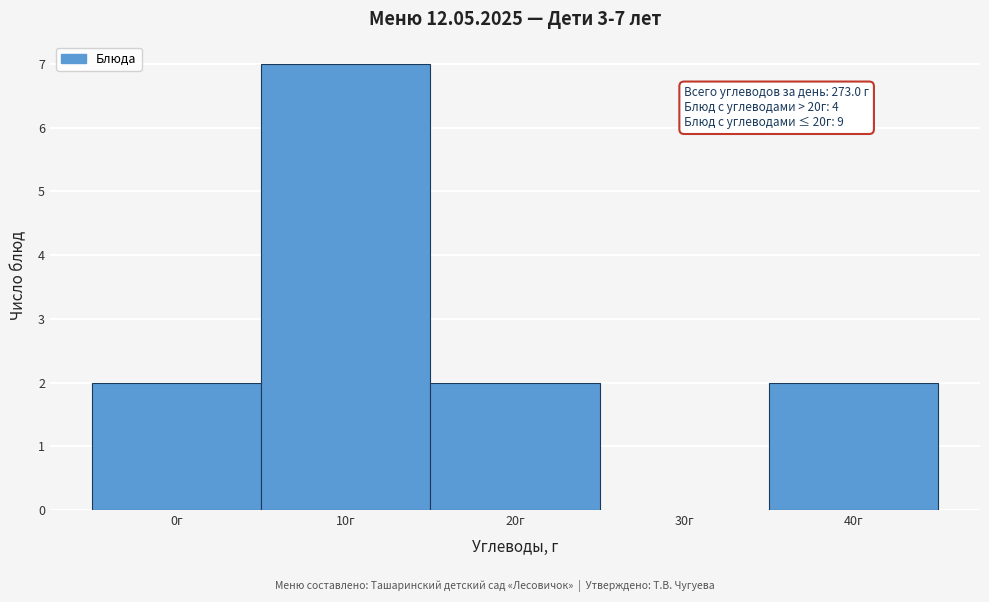

Reading right to left, extract all data points from this chart.

40г=2	30г=0	20г=2	10г=7	0г=2